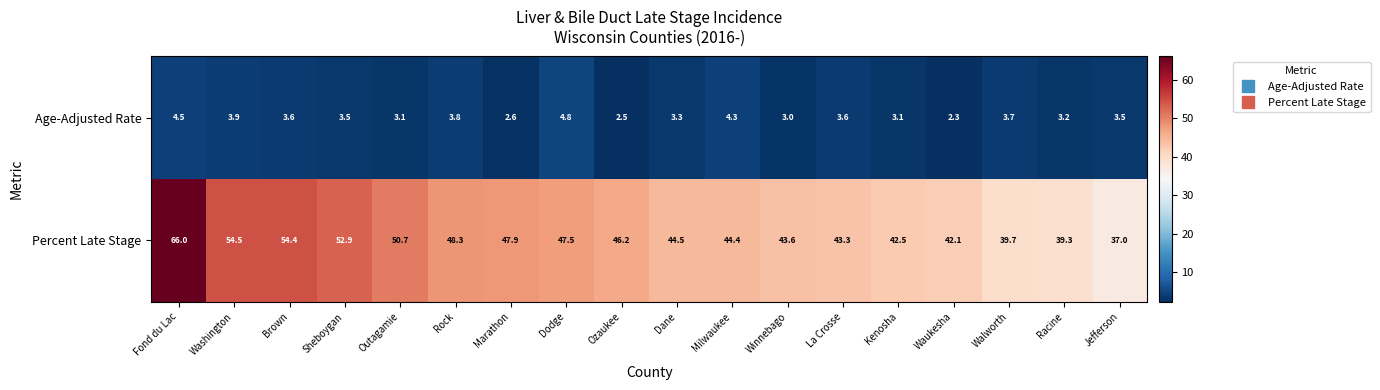

Where does the Percent Late Stage series first go above 46?

Fond du Lac